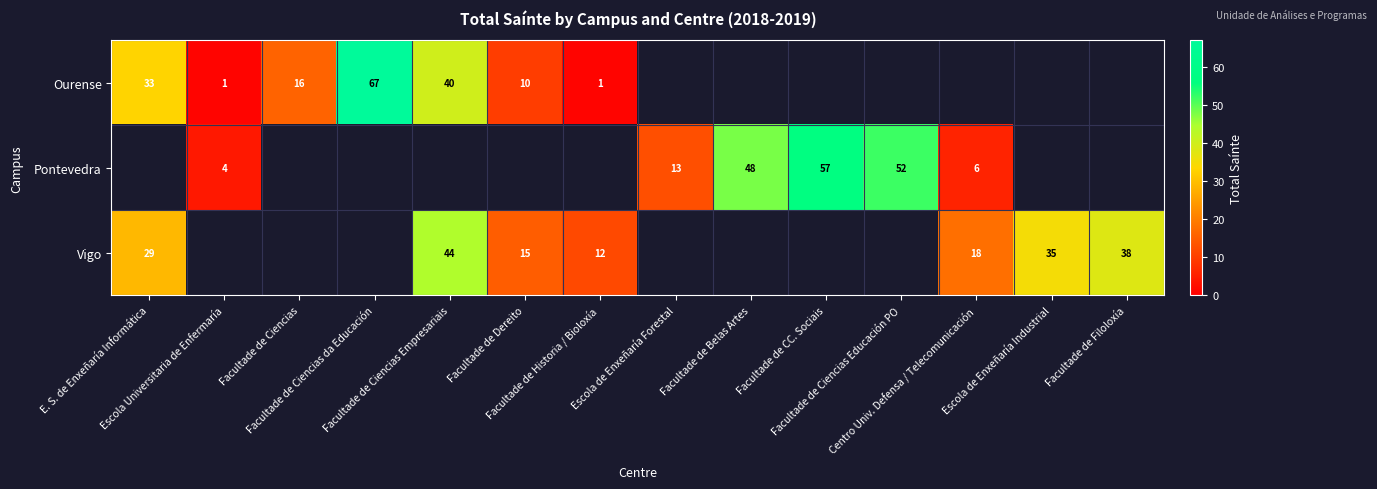

How many values in Ourense are above zero?

7